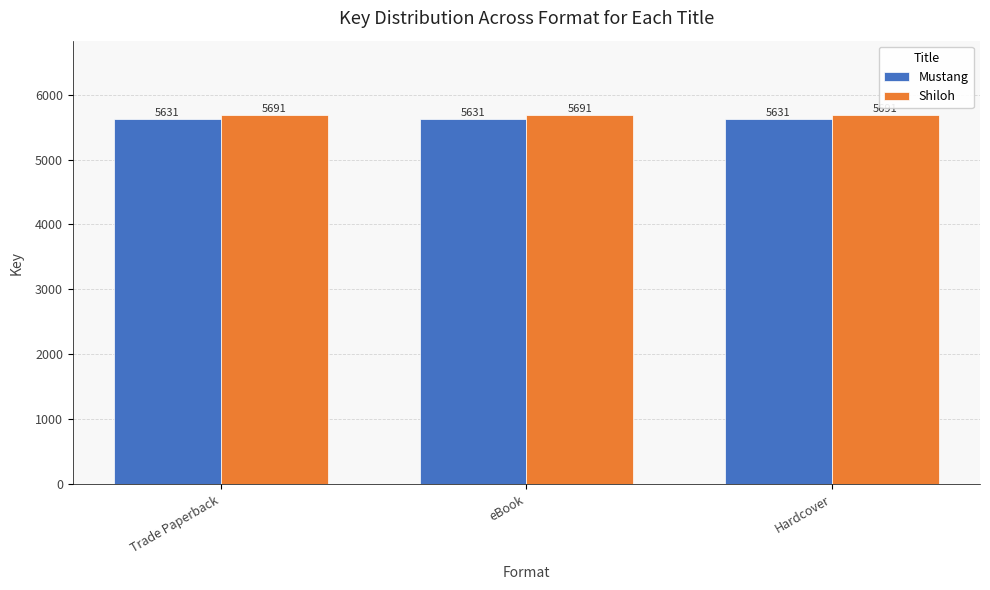

At Trade Paperback, list the series in order from largest to smallest.

Shiloh, Mustang